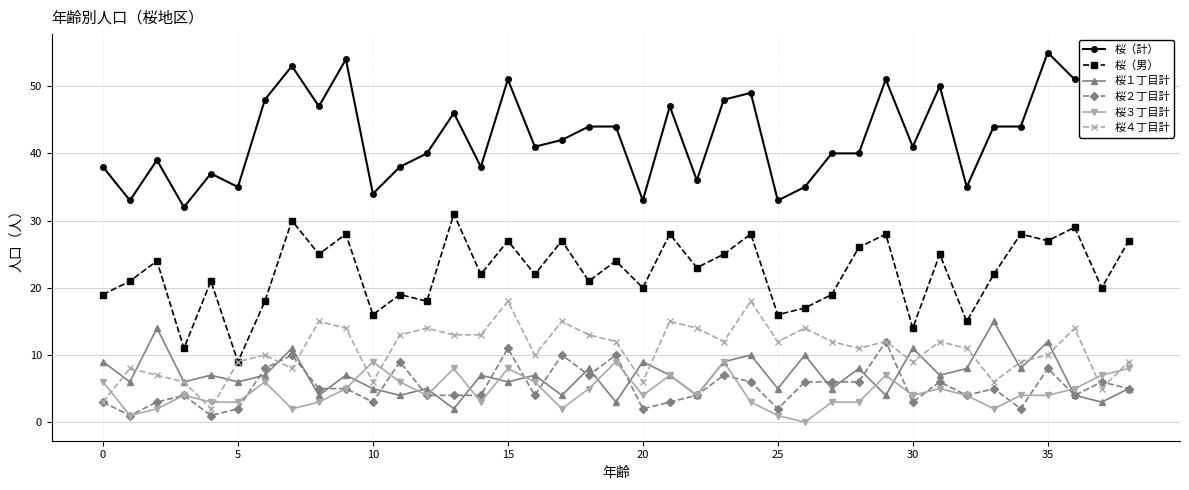

What is the average value of the 桜（計） series?

43